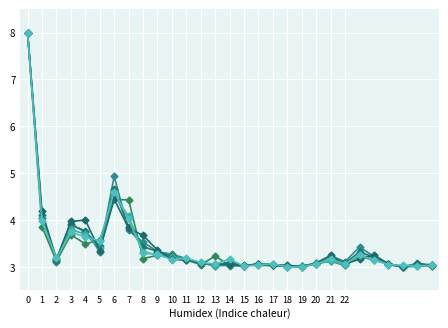

Count the number of categories in the chart.

29